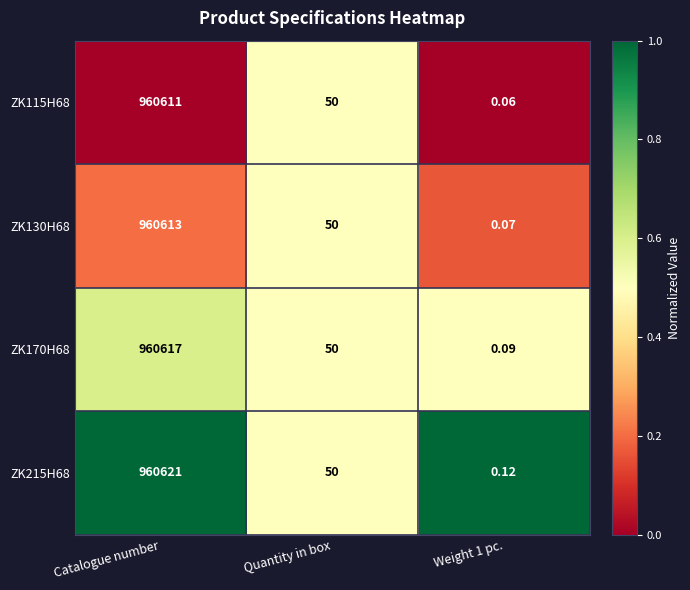

List the series in order of their overall mean, highest first.

ZK215H68, ZK170H68, ZK130H68, ZK115H68